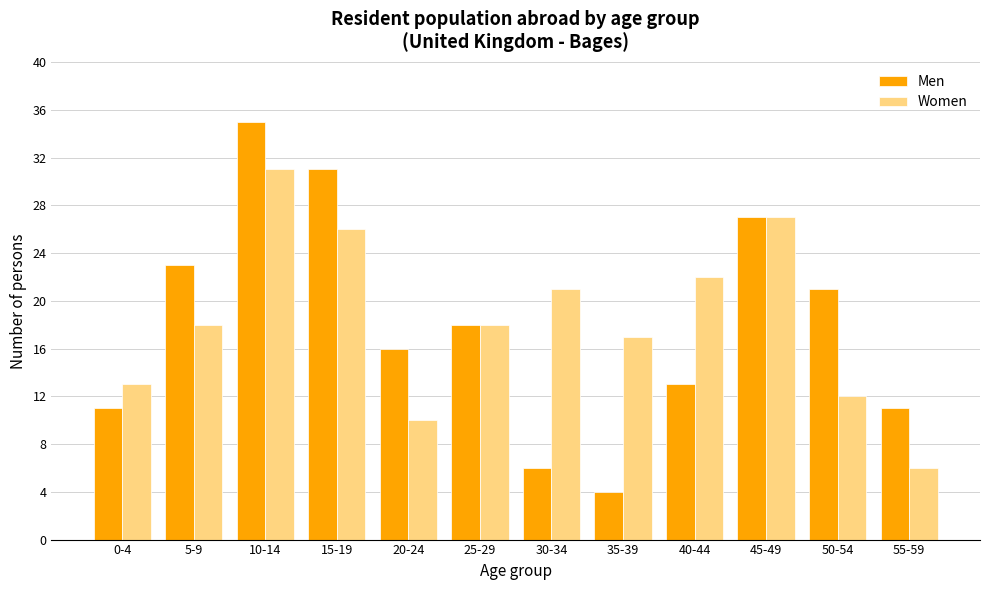

What are all the series names shown in the legend?

Men, Women